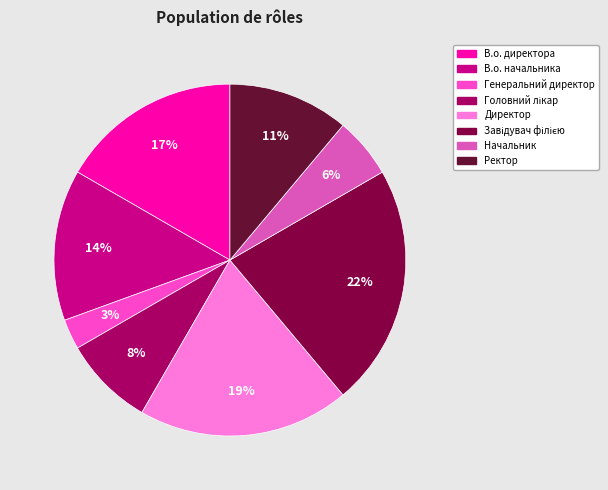

The Директор slice represents 19% of the pie. True or false?

True